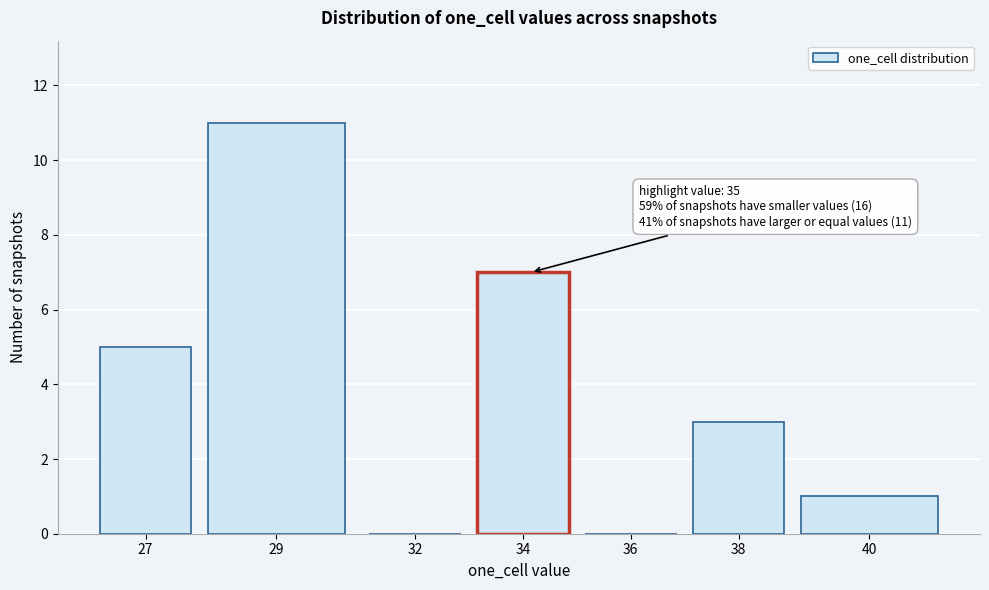

Reading left to right, what are all the values shown in this chart?

27=5	29=11	32=0	34=7	36=0	38=3	40=1